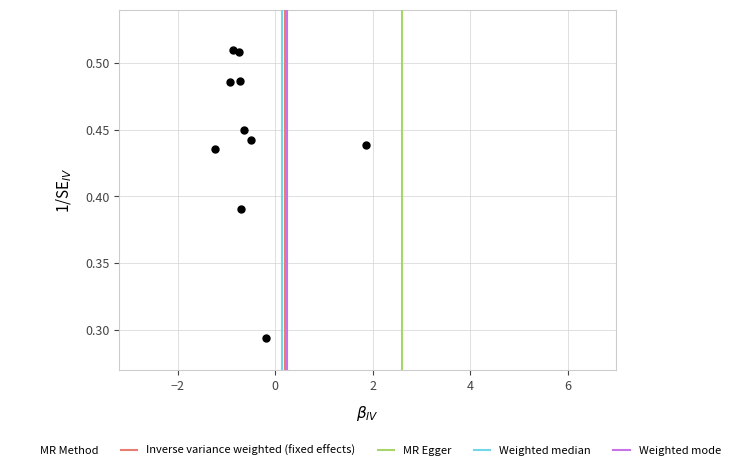

What is the range of X values (max minus min)?

3.1